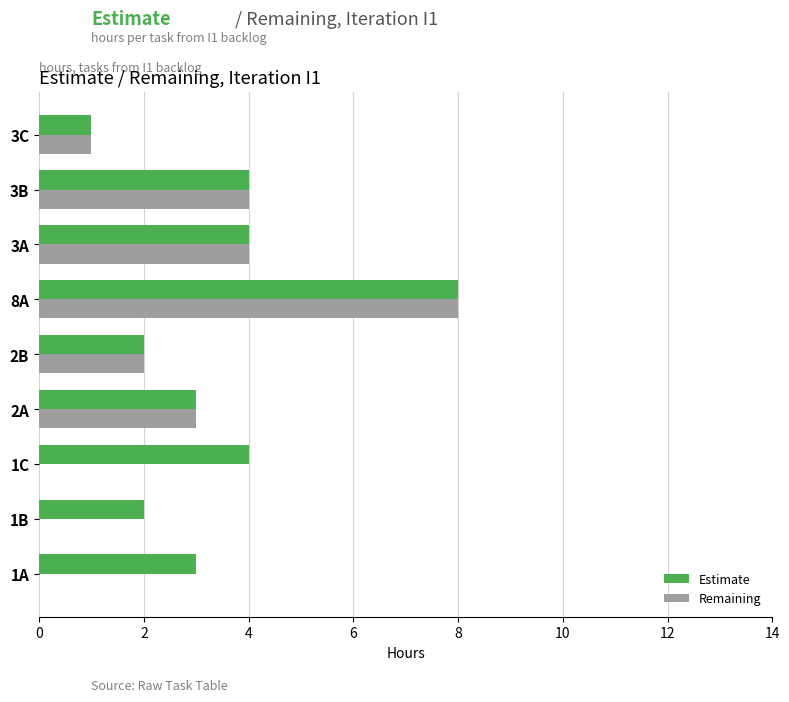

What is the maximum value for Estimate?

8